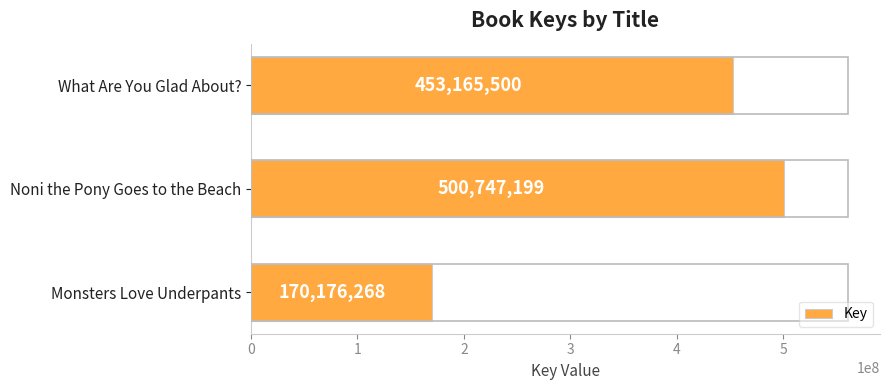

What is the average value?

374696322